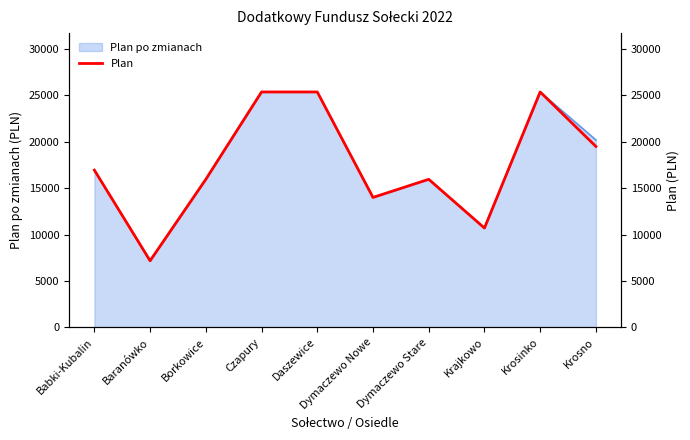

What is the smallest value displayed?

7180.4